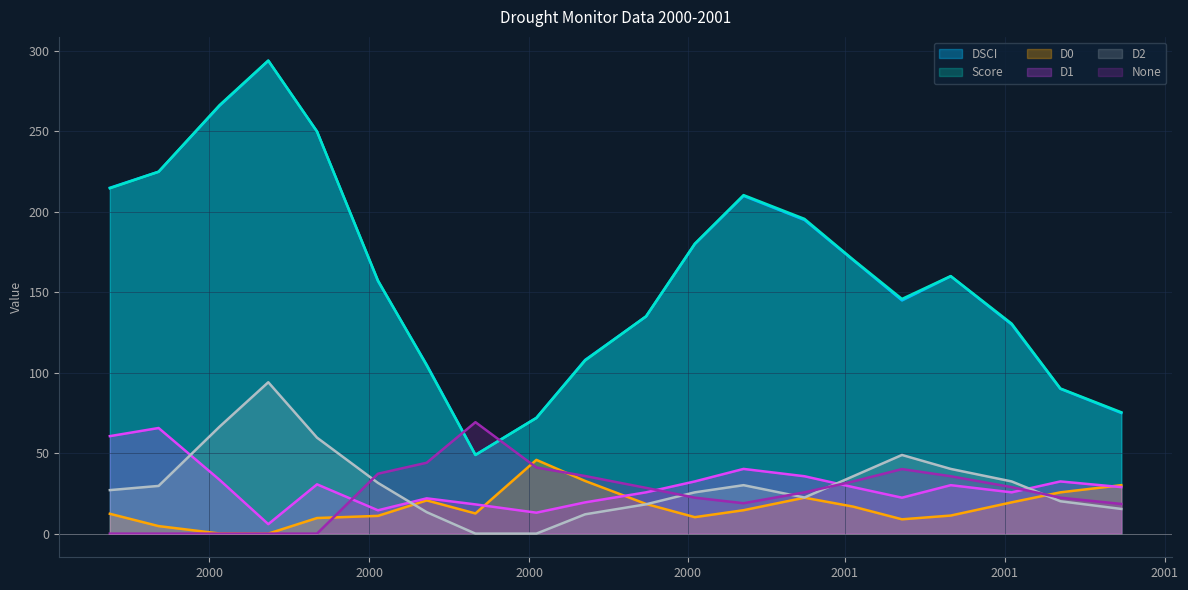

Which series has the largest total across all categories?

score